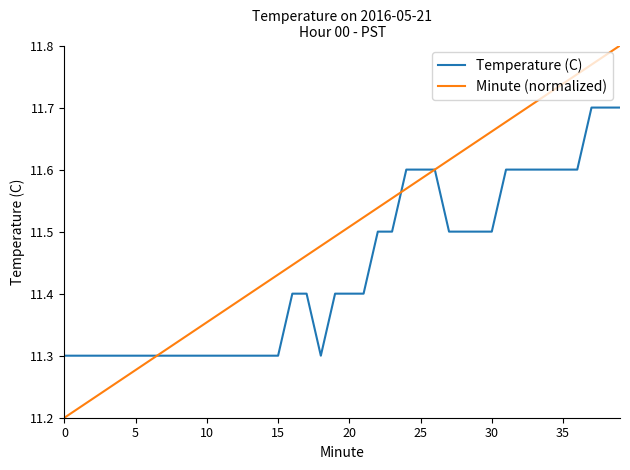

Rank the series by their average value, from lowest to highest.

Temperature (C), Minute (normalized)